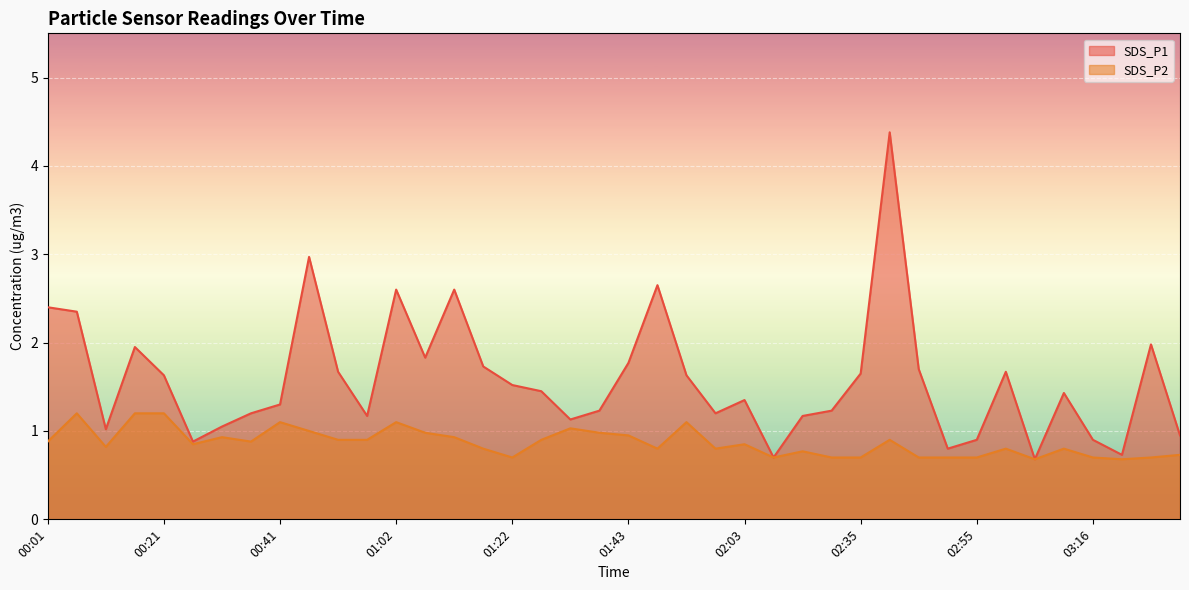

True or false: SDS_P1 and SDS_P2 cross at least once.

False